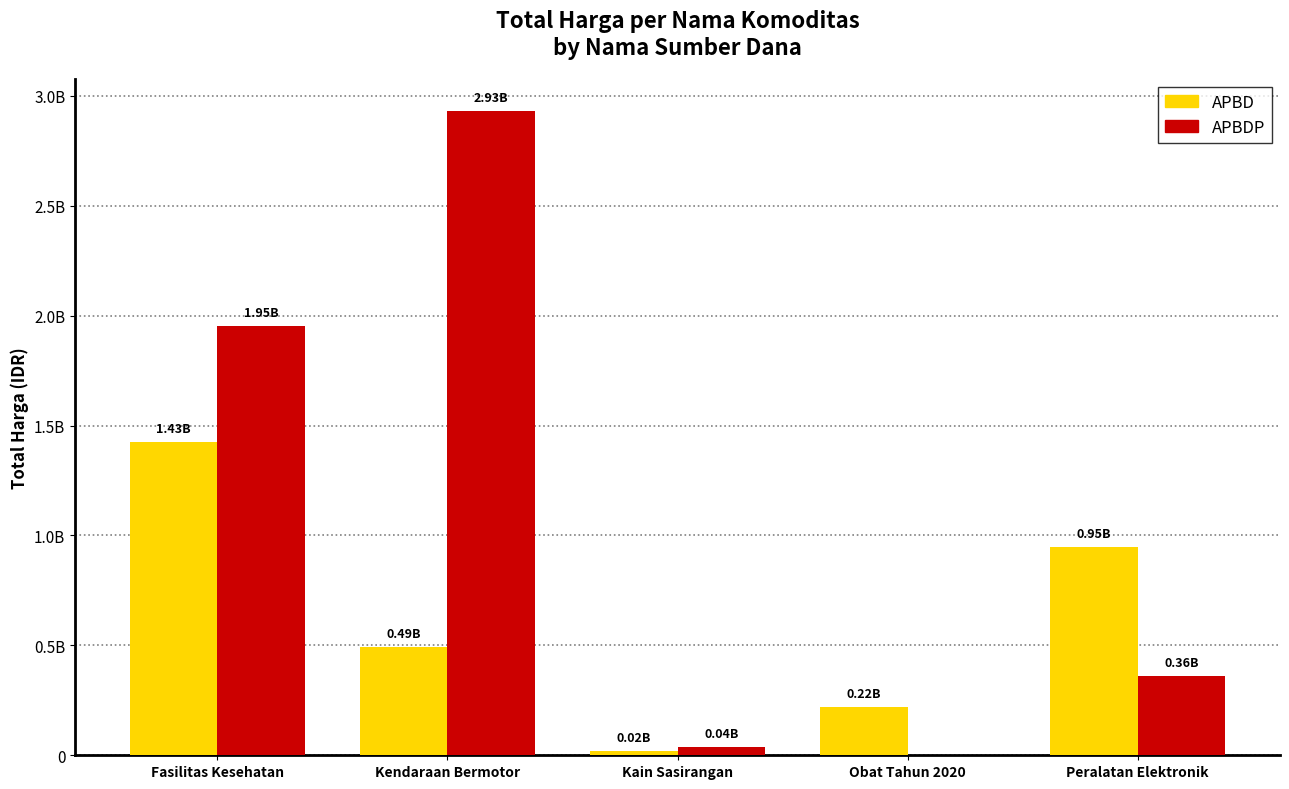

At which label does APBDP first exceed 362103800?

Fasilitas Kesehatan